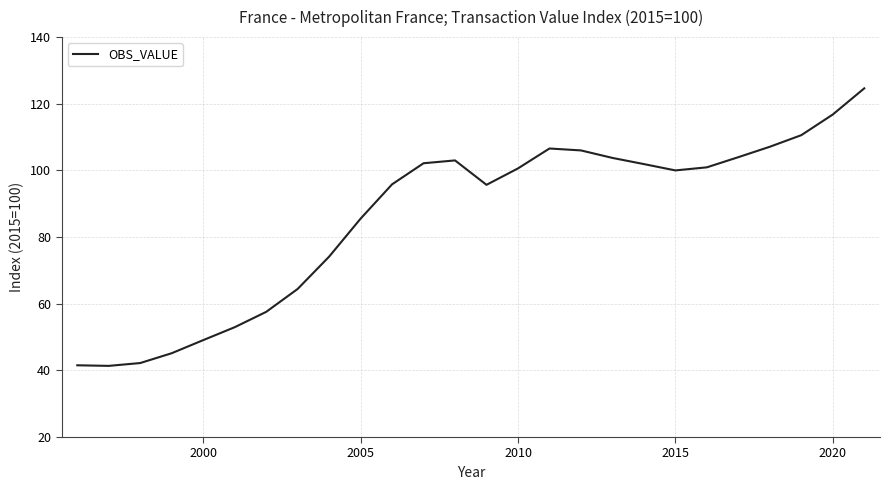

What is the difference between the maximum and minimum values?

83.3